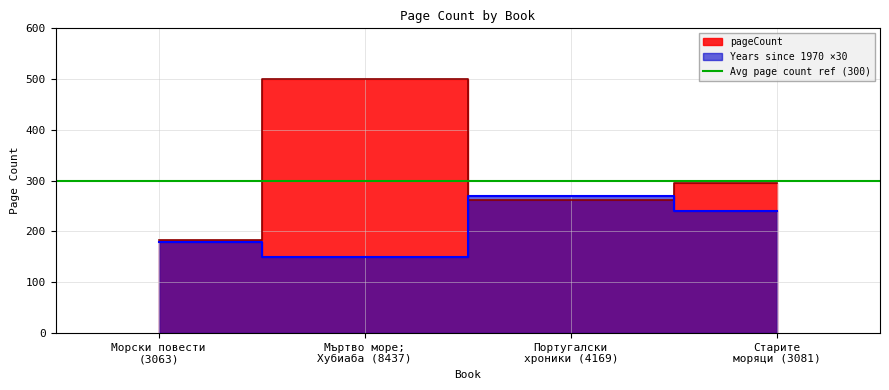

What position from the left is Португалски
хроники (4169)?

3